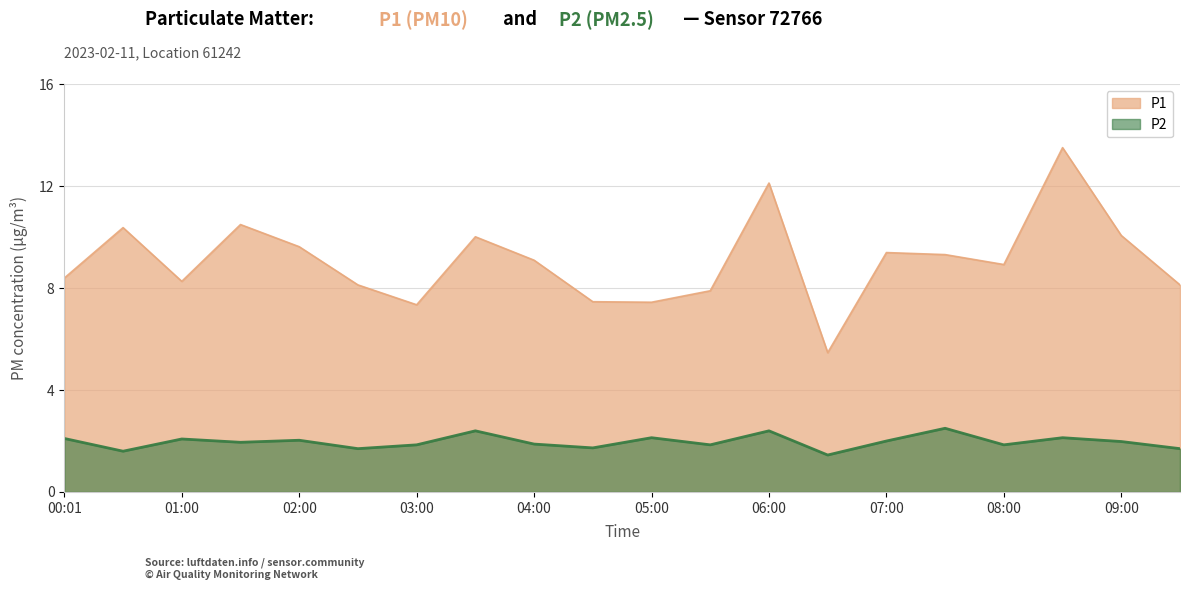

Is it true that P2 equals 0.8 at 08:00?

False